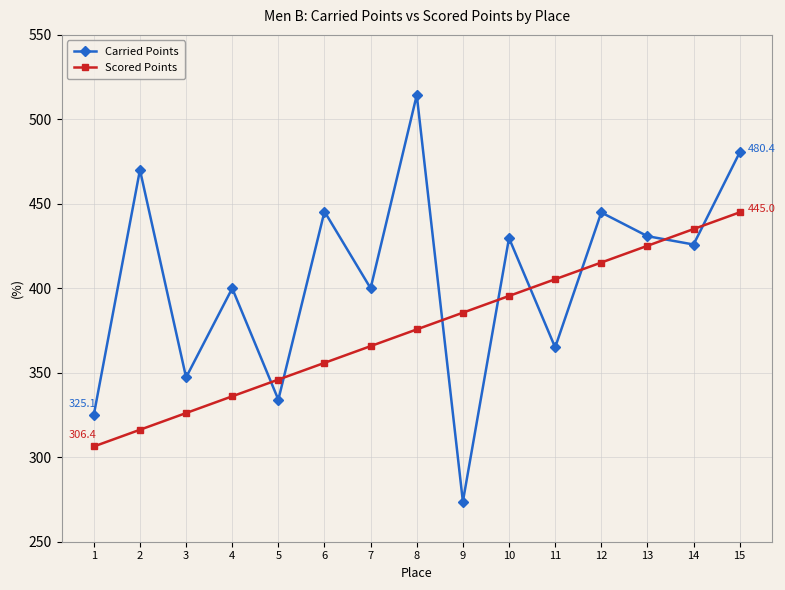

The value of Carried Points at 5 is 334.1. True or false?

True